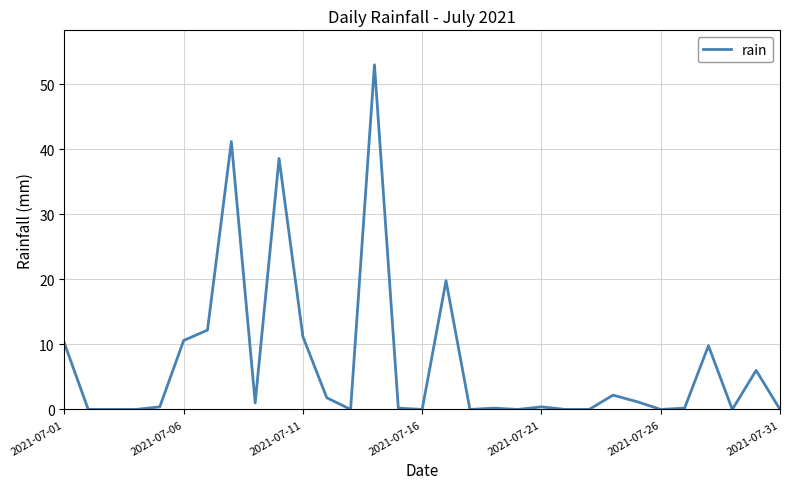

What is the maximum value shown in the chart?

53.0